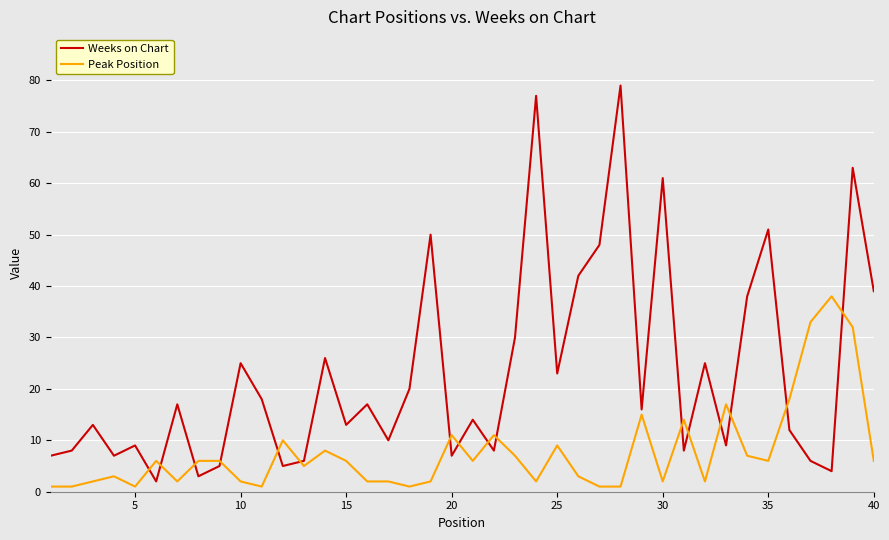

What is the difference between the maximum and minimum values in the Weeks on Chart series?

77